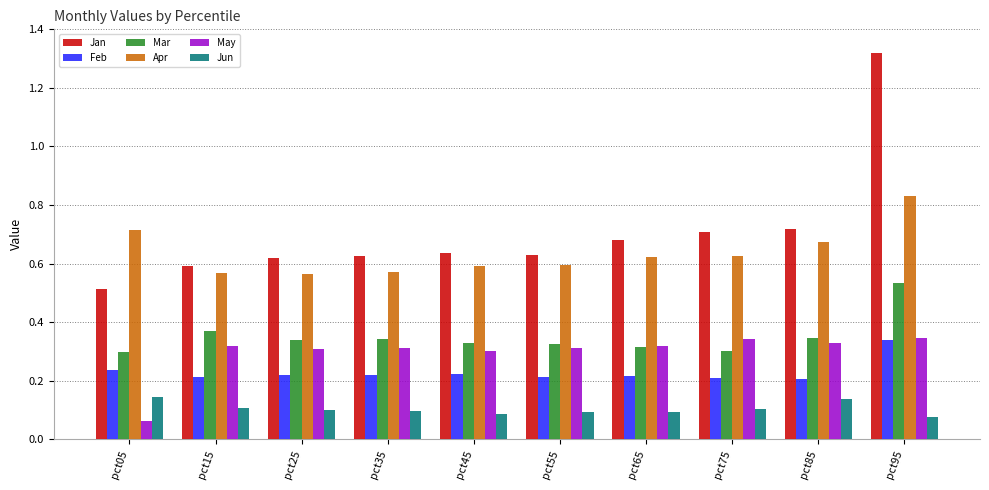

What is the total value across all series at pct35?

2.2